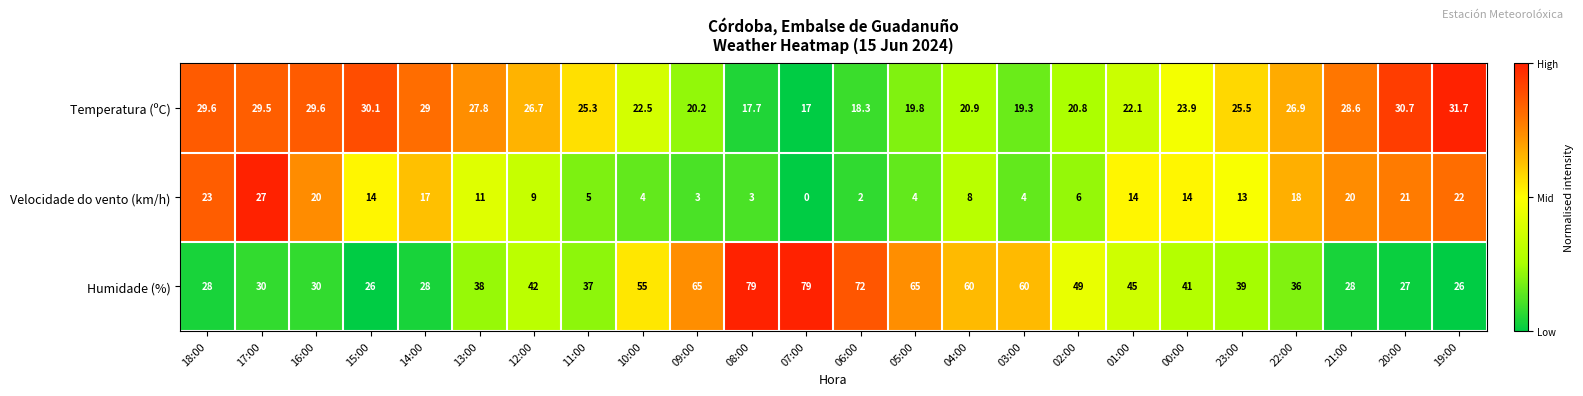

Between 18:00 and 11:00, which series saw the biggest shift?

Velocidade do vento (km/h)